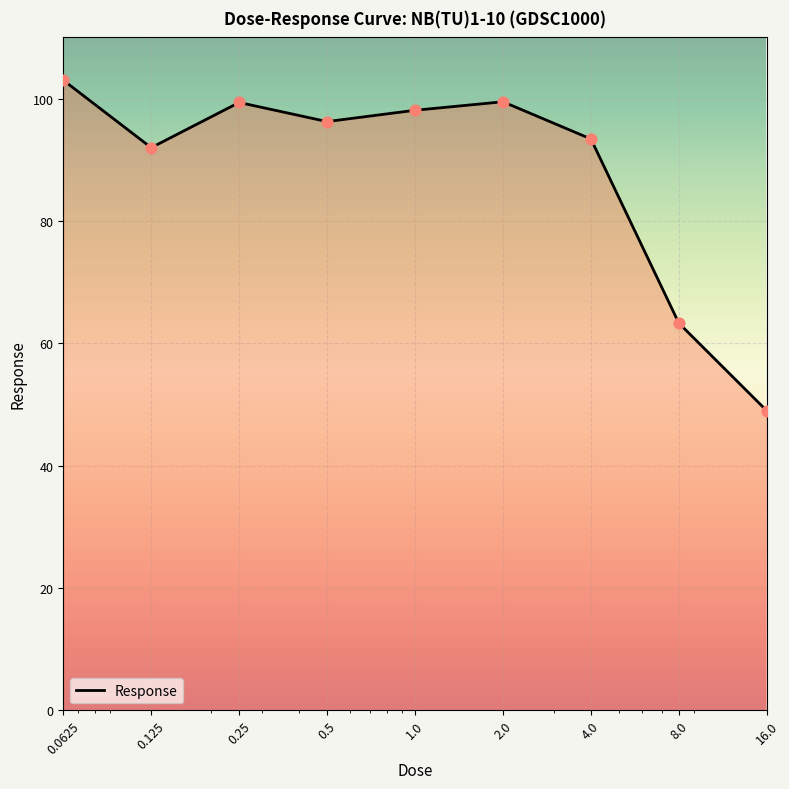

What is the greatest value displayed?

103.0